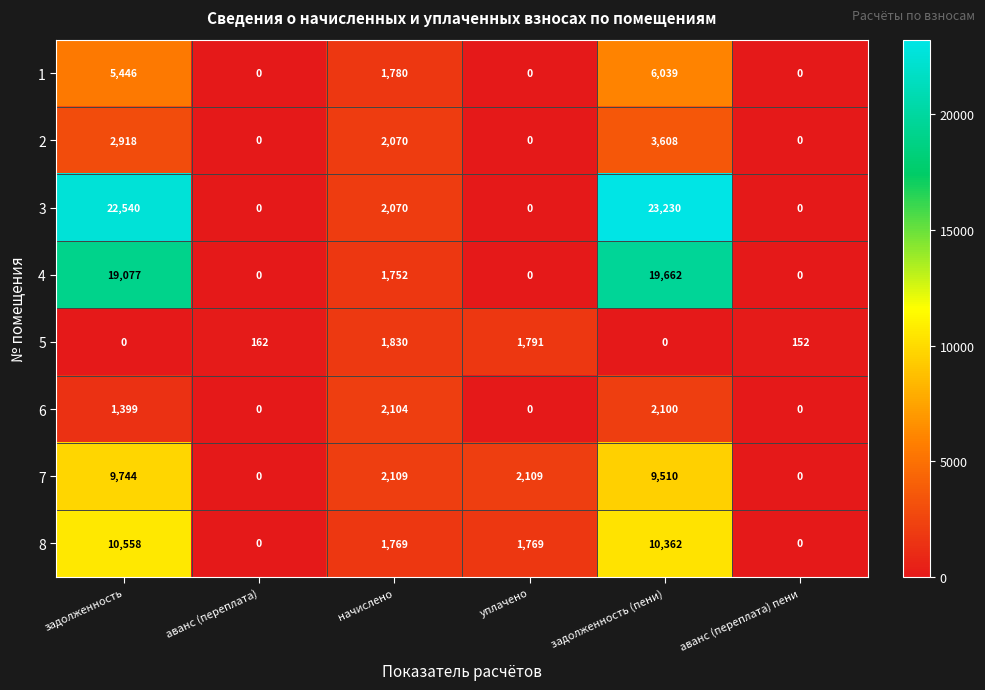

Which series has the largest range (max minus min)?

3